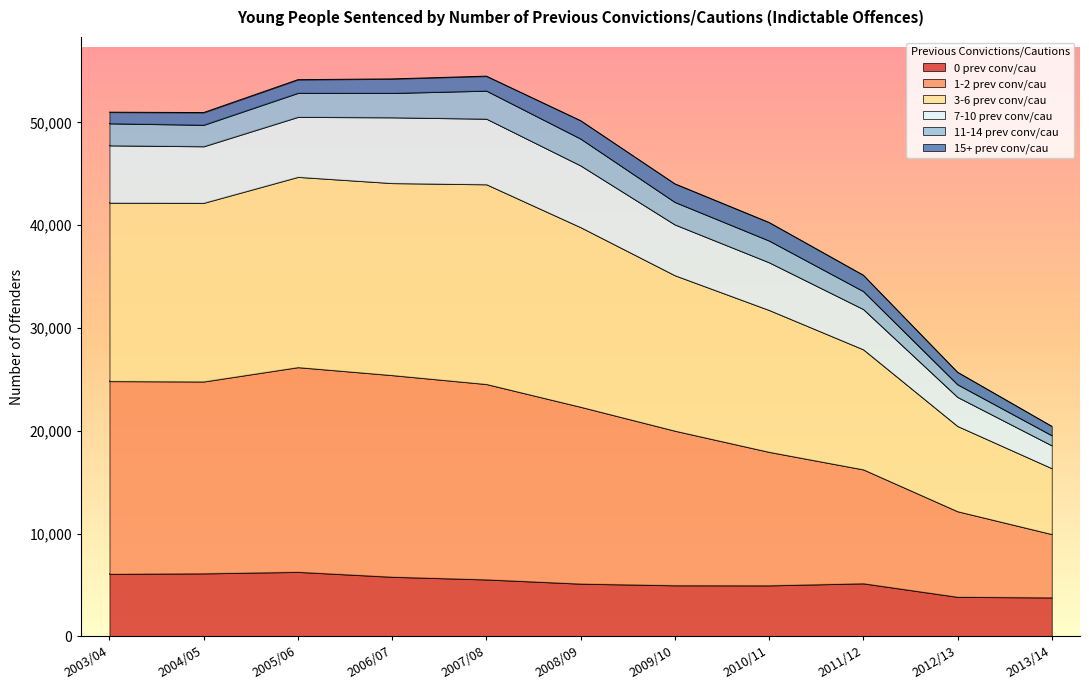

What is the minimum value for 0 prev conv/cau?

3770